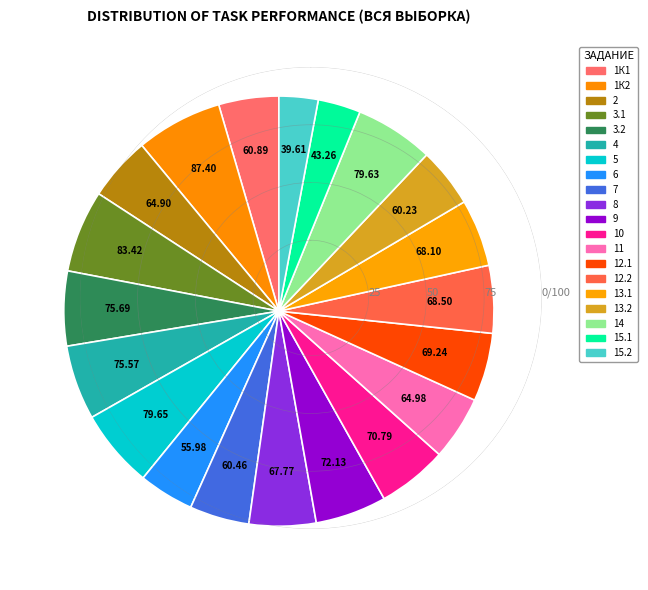

The 9 slice represents 5% of the pie. True or false?

True